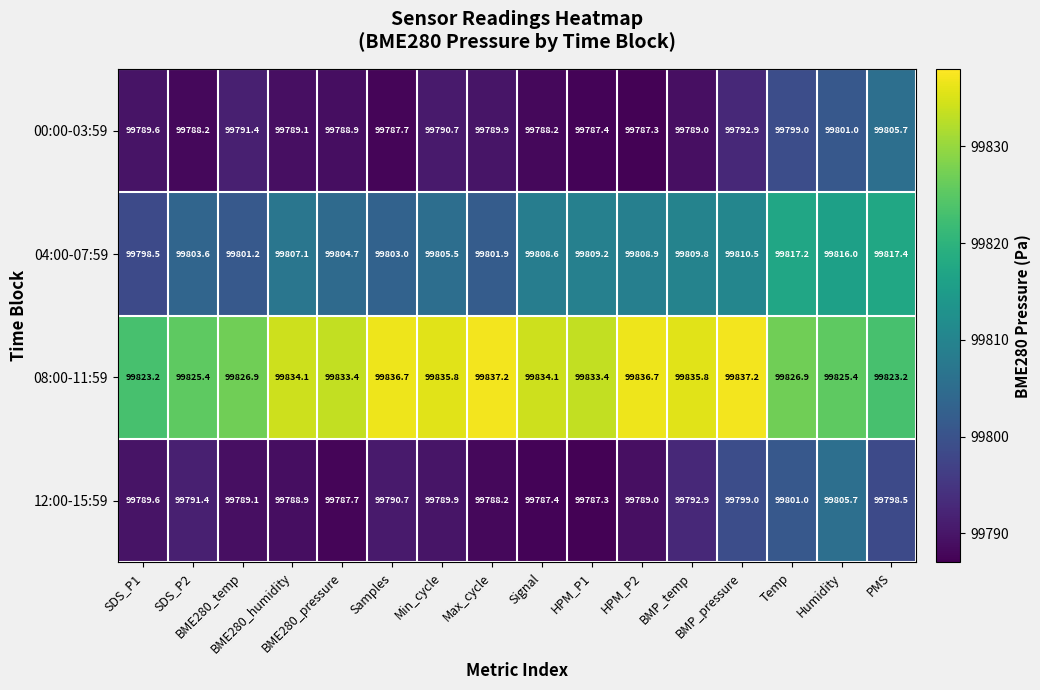

Which series has the largest total across all categories?

08:00-11:59